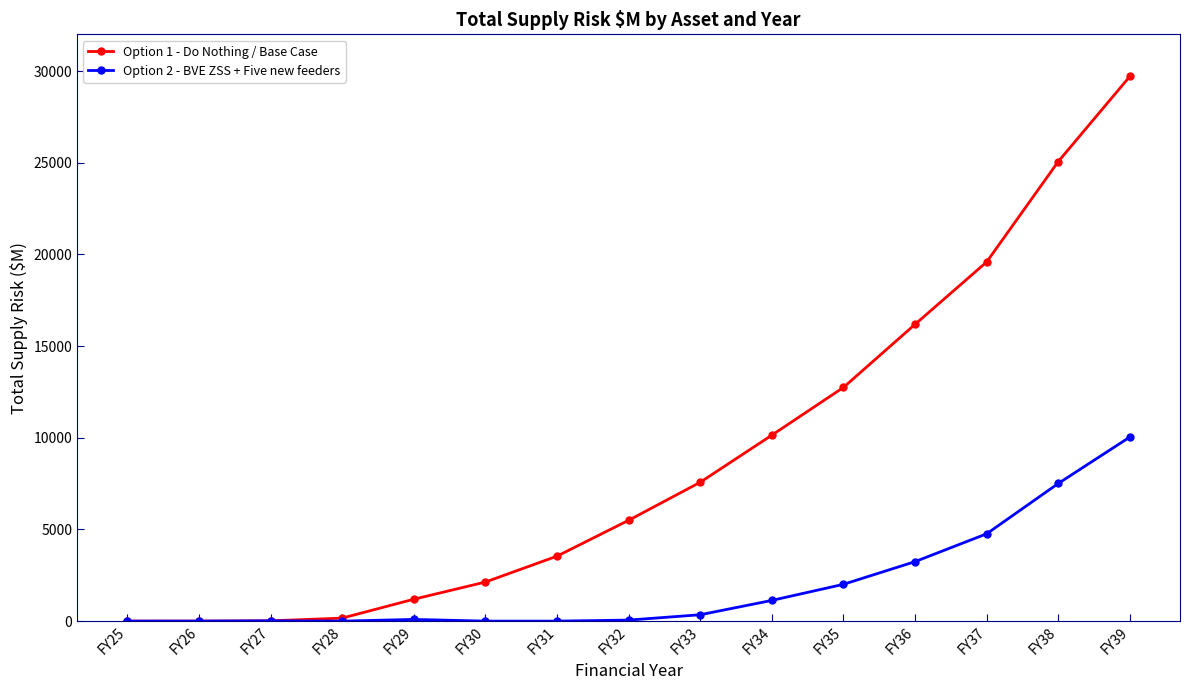

Which series has the widest spread of values?

Option 1 - Do Nothing / Base Case